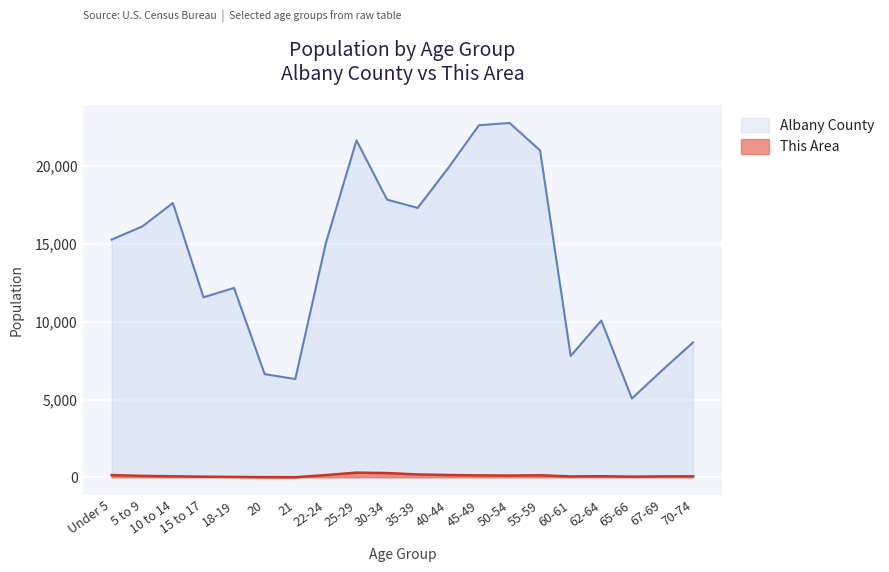

What are all the series names shown in the legend?

Albany County, This Area